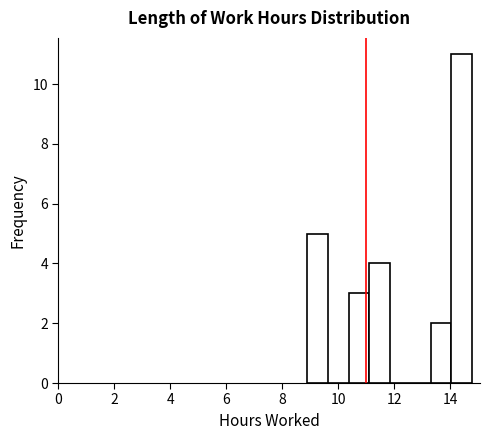

Around what value on the x-axis is the tallest bar? Give the approximate position of its centre, as read against the axis.

14.4